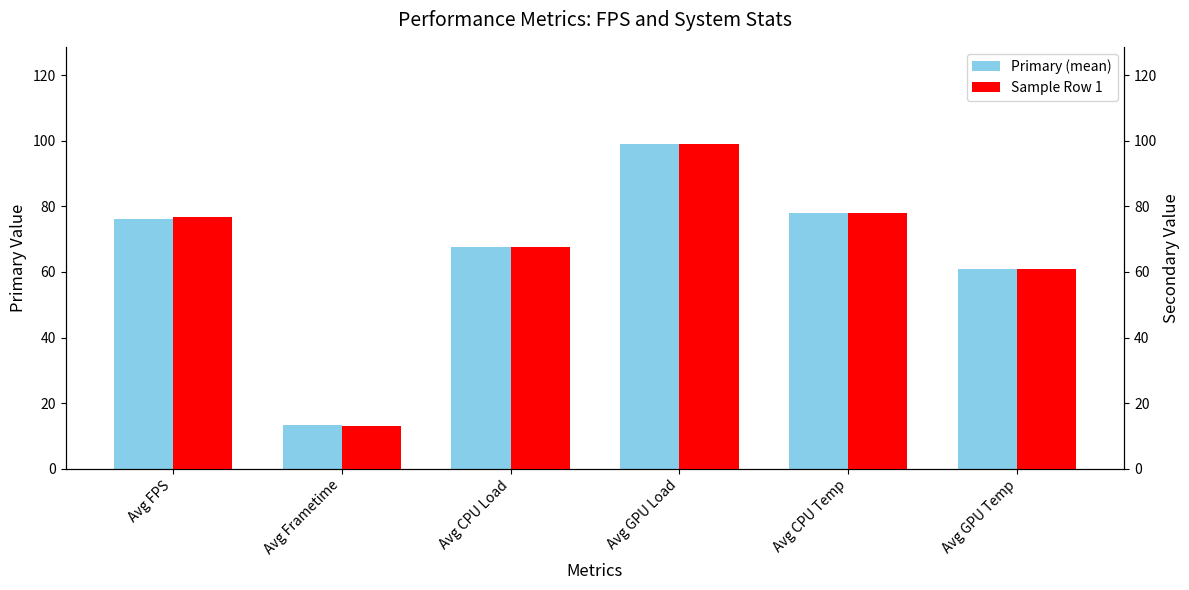

What is the label of the 4th bar from the right?

Avg CPU Load